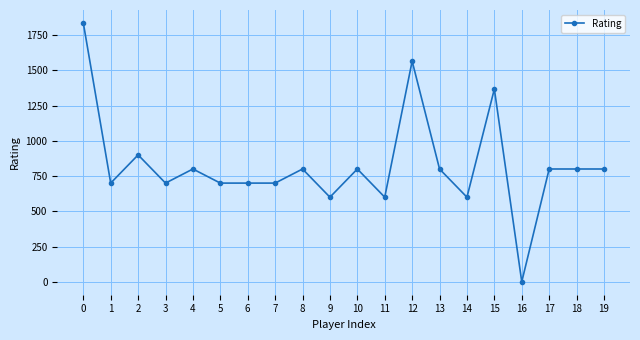

Reading left to right, transcribe all the data shown in this chart.

1836	700	900	700	800	700	700	700	800	600	800	600	1565	800	600	1367	0	800	800	800